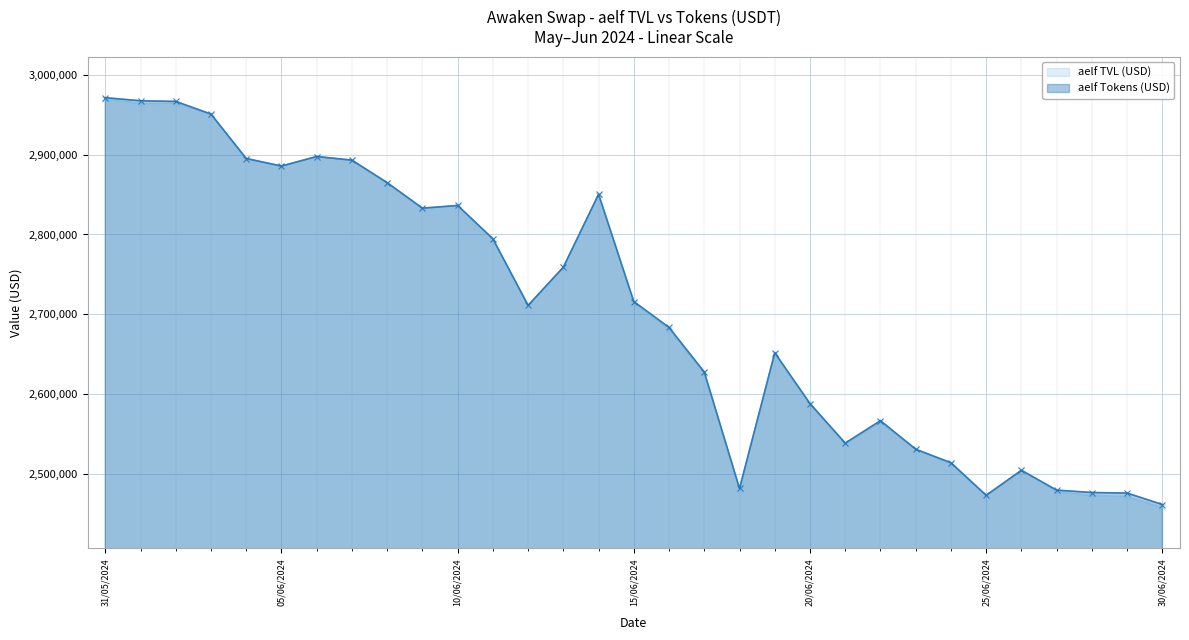

At which category is the sum across all series the highest?

31/05/2024